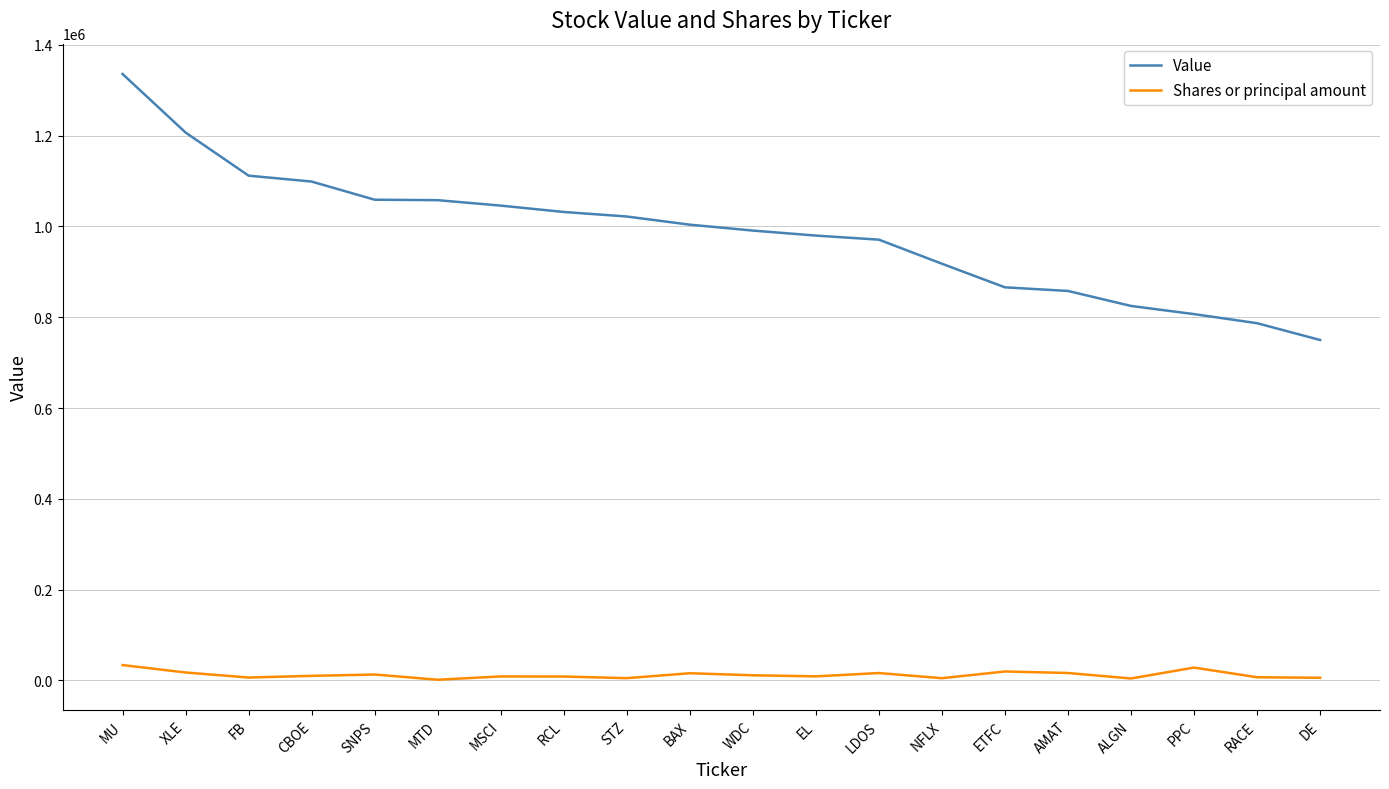

What position from the right is AMAT?

5